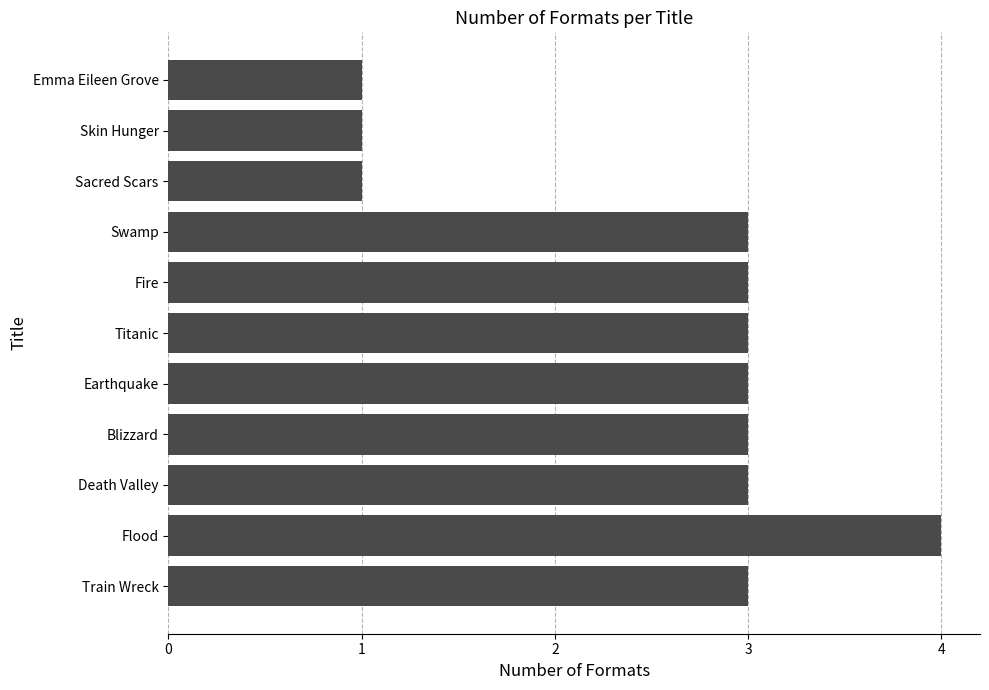

Is it true that the value at Blizzard is 3?

True